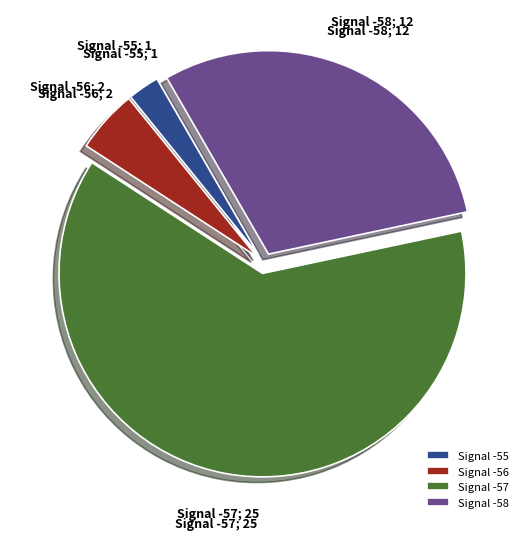

The Signal -58 slice represents 30% of the pie. True or false?

True